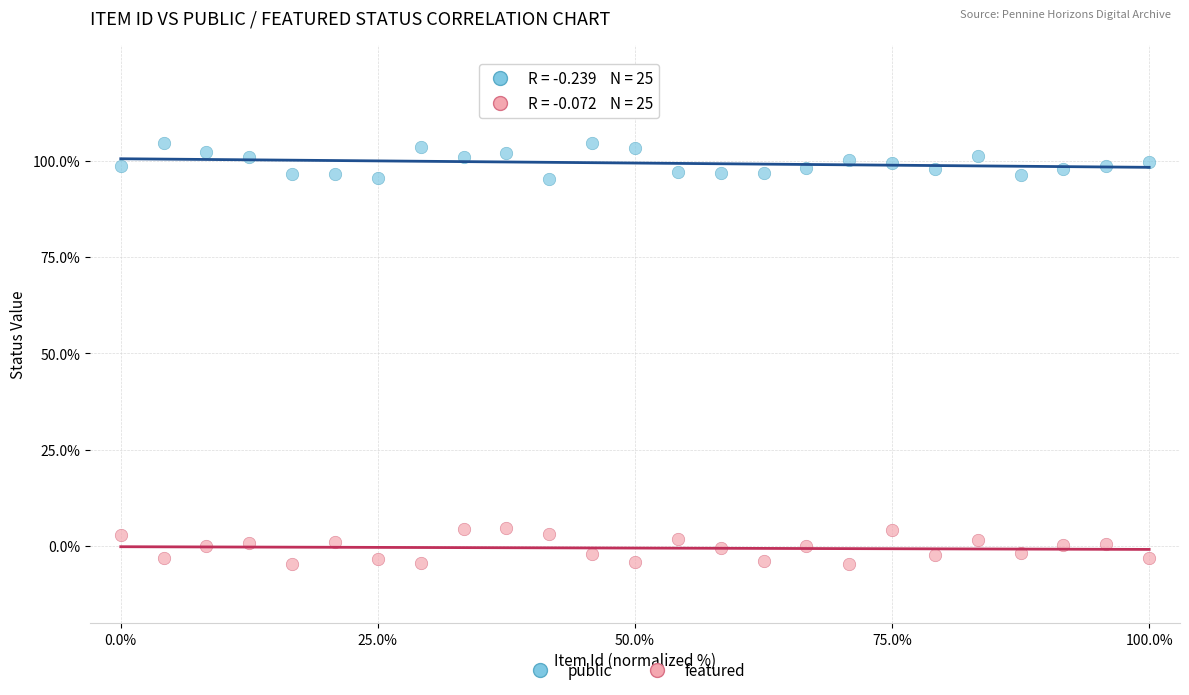

What are all the series names shown in the legend?

public, featured